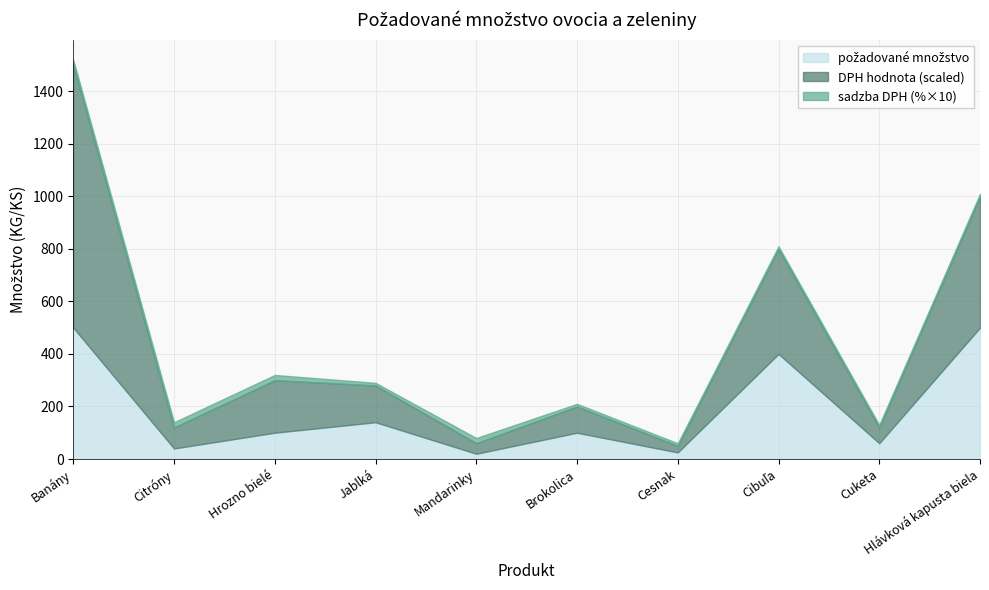

Does the chart have visible grid lines?

Yes